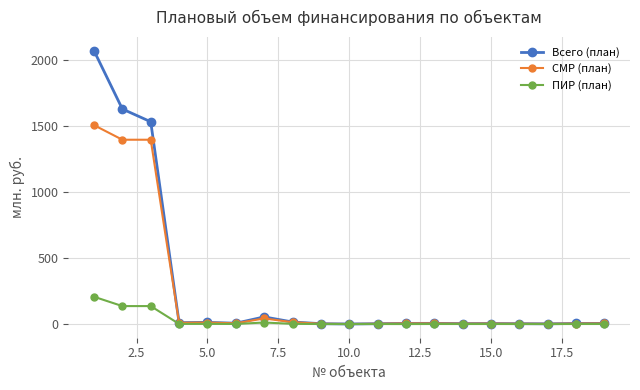

What is the maximum value for СМР (план)?

1508.3